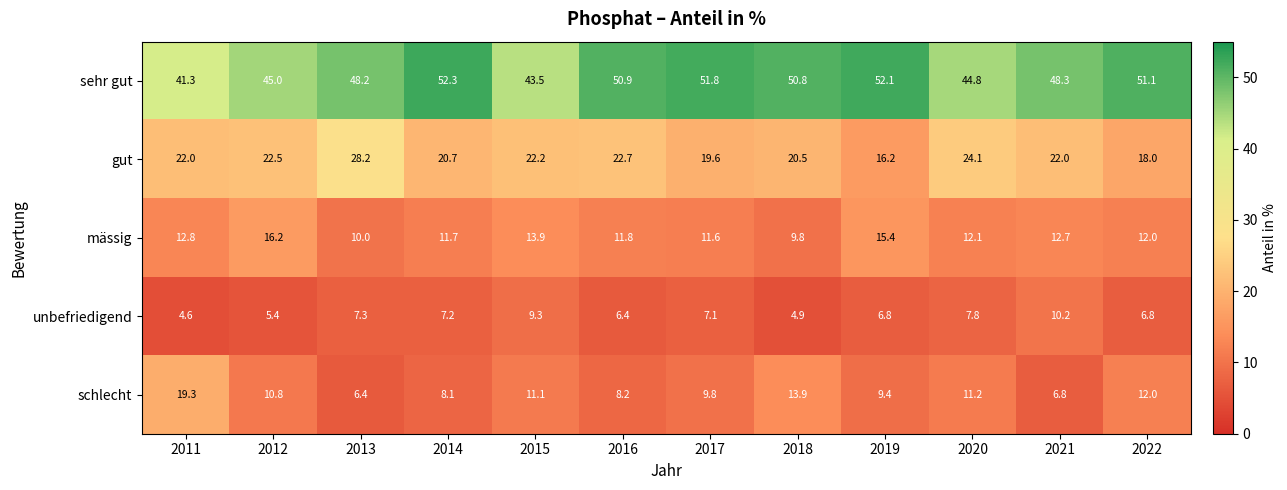

How many distinct data groups are displayed?

5